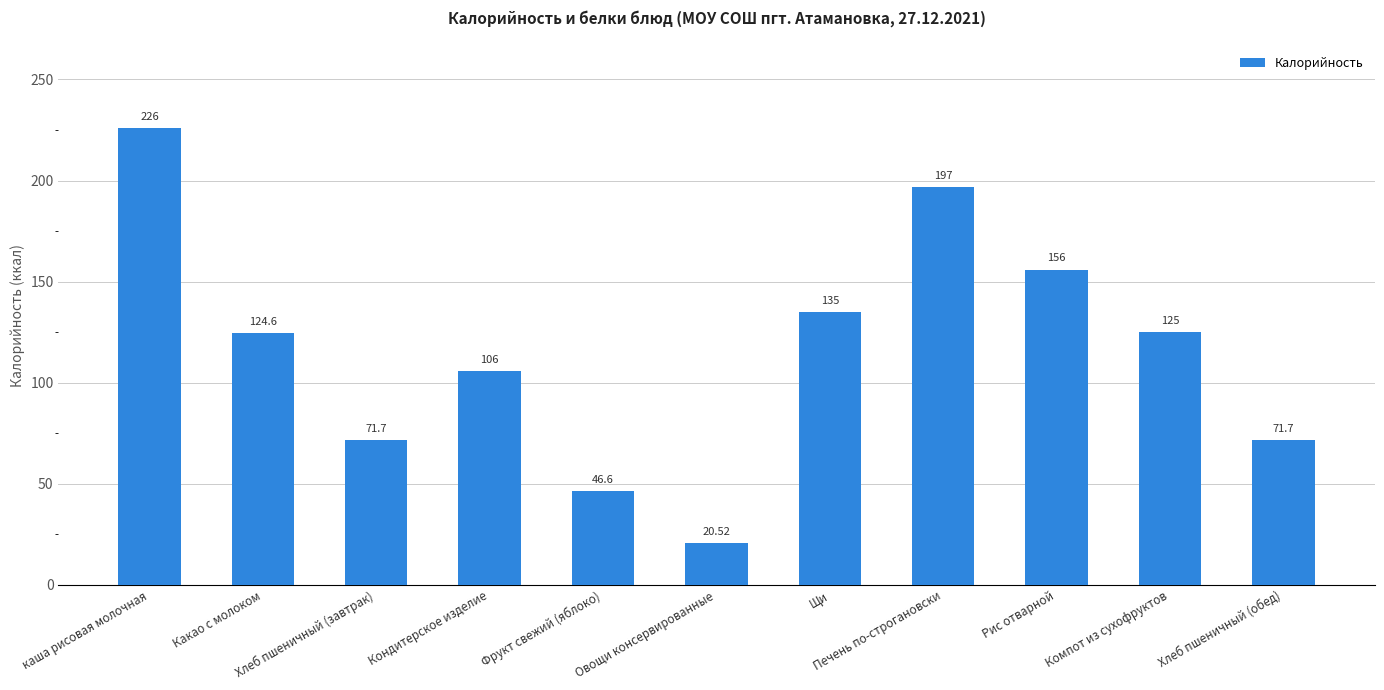

How many bars are there in total?

11